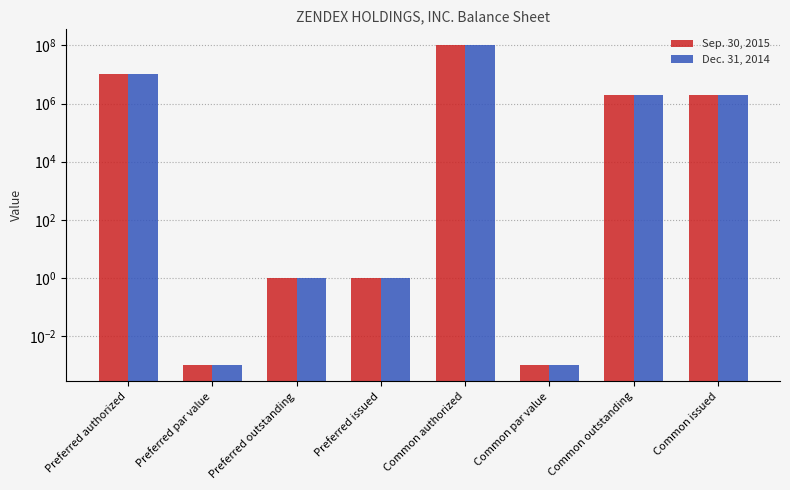

What is the label of the 6th bar from the right?

Preferred outstanding